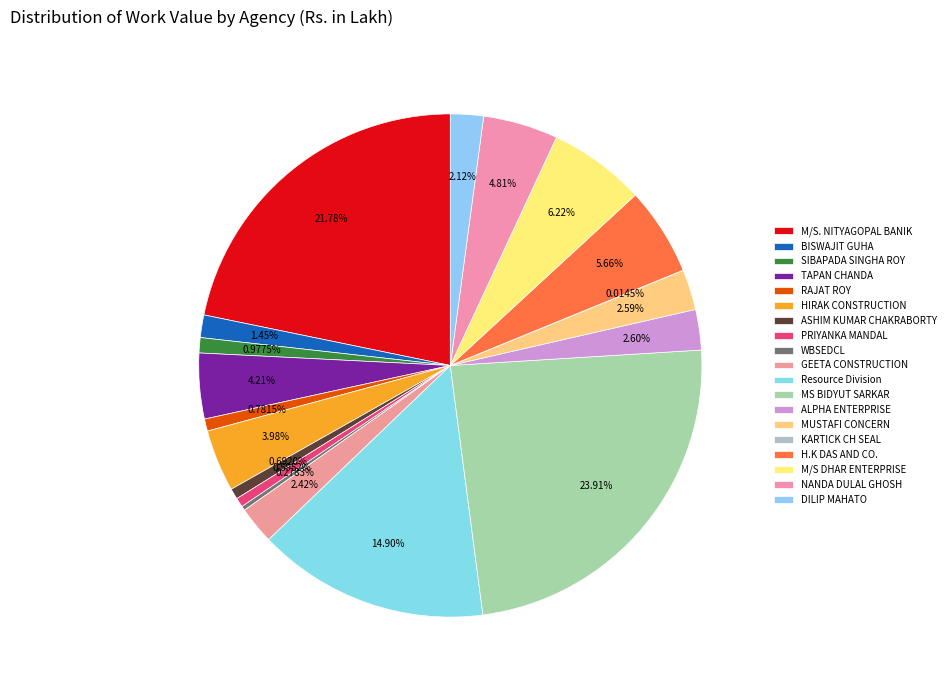

Rank the categories by value from lowest to highest.

KARTICK CH SEAL, WBSEDCL, PRIYANKA MANDAL, ASHIM KUMAR CHAKRABORTY, RAJAT ROY, SIBAPADA SINGHA ROY, BISWAJIT GUHA, DILIP MAHATO, GEETA CONSTRUCTION, MUSTAFI CONCERN, ALPHA ENTERPRISE, HIRAK CONSTRUCTION, TAPAN CHANDA, NANDA DULAL GHOSH, H.K DAS AND CO., M/S DHAR ENTERPRISE, Resource Division, M/S. NITYAGOPAL BANIK, MS BIDYUT SARKAR